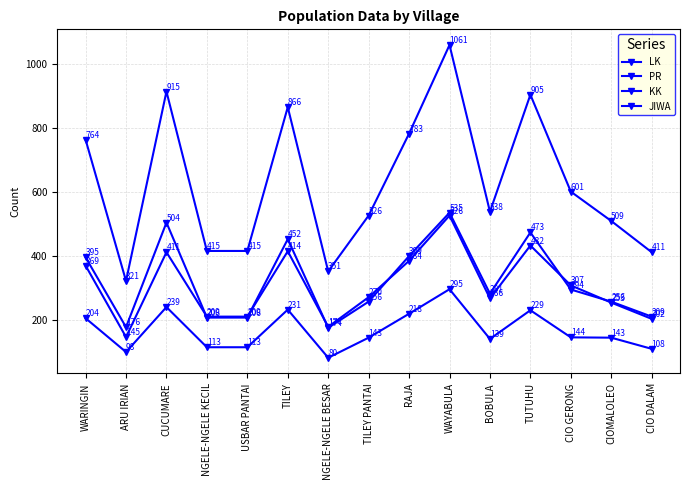

What is the total value across all series at RAJA?

1784